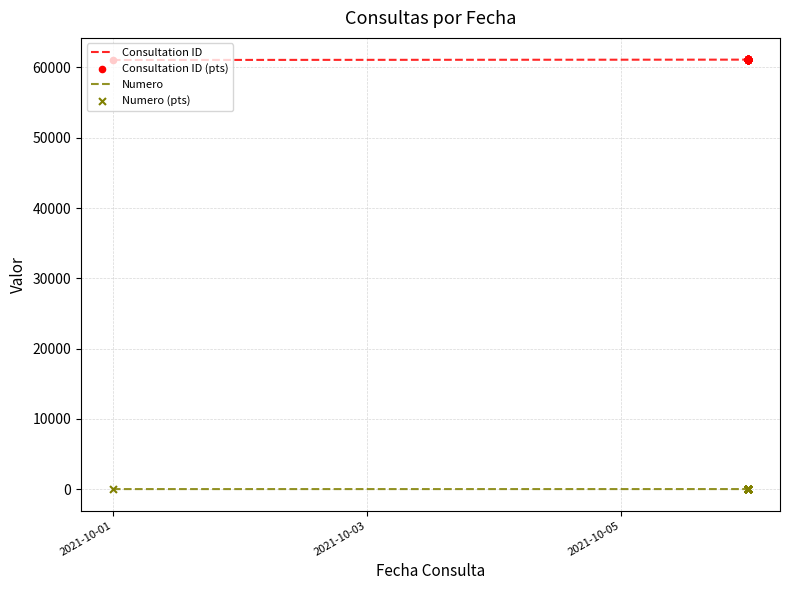

What are all the series names shown in the legend?

Consultation ID, Numero, Consultation ID (pts), Numero (pts)